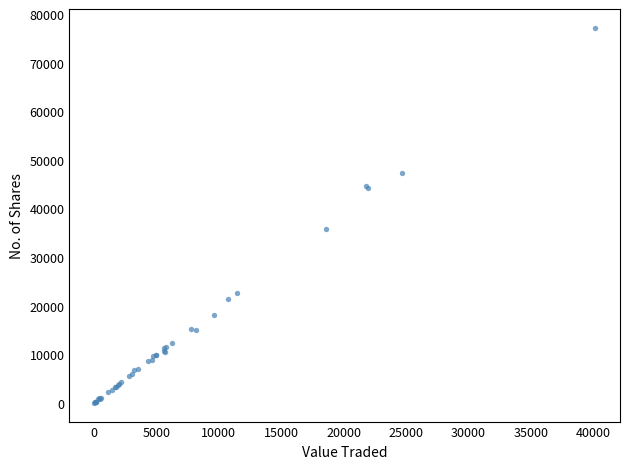

What Y value in the scatter plot is closest to 38645?

35919